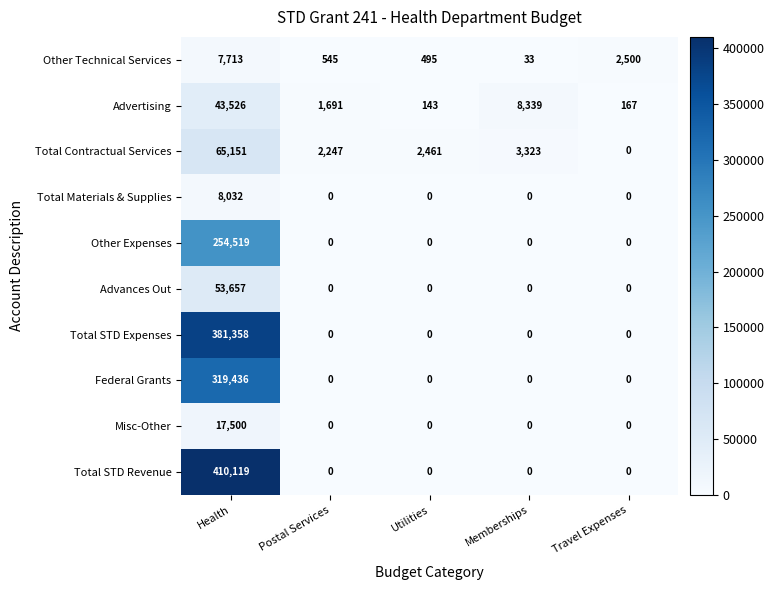

What is the difference between the Total Contractual Services values at Memberships and Postal Services?

1076